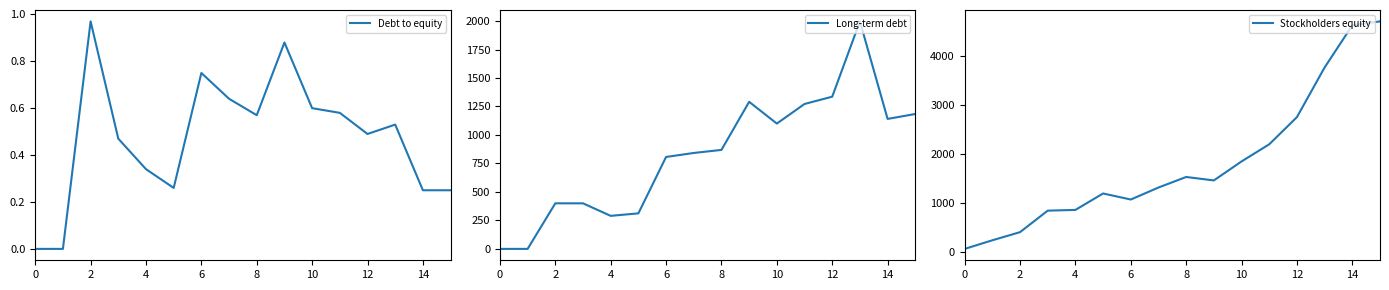

Does the chart display data point markers on the line(s)?

No